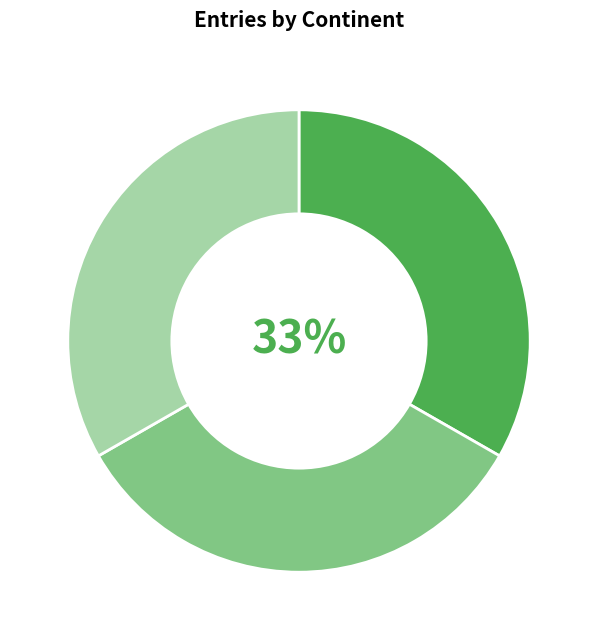

Is there any slice that represents more than half of the pie?

No